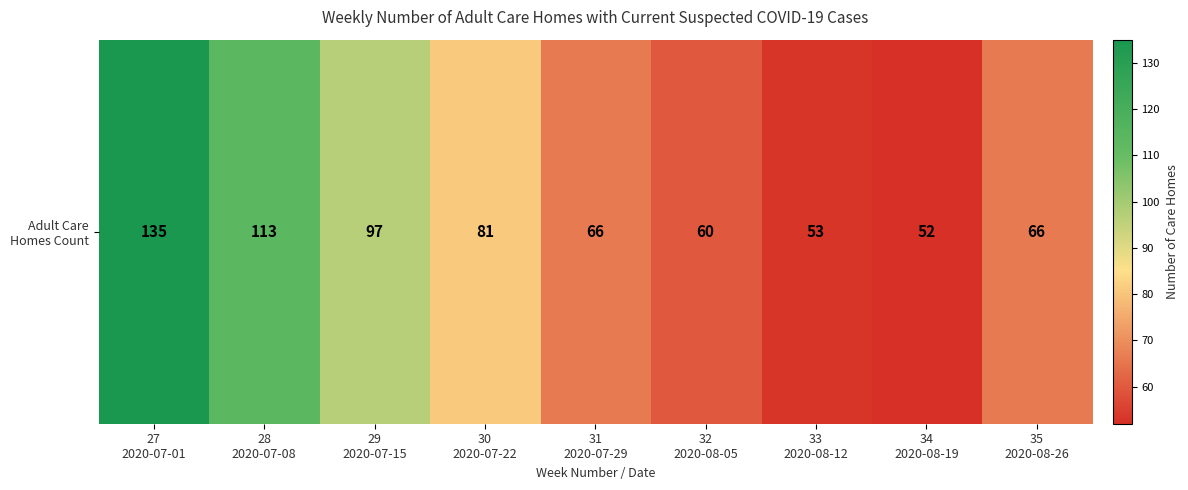

What is the difference between the values at 28
2020-07-08 and 32
2020-08-05?

53